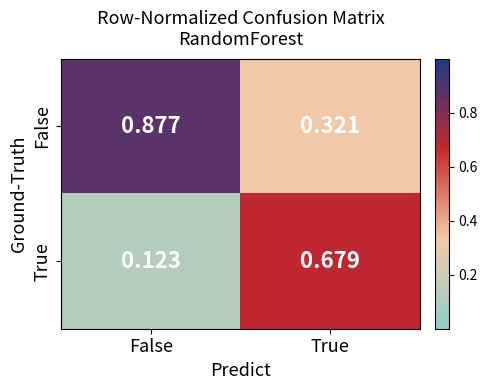

Which label corresponds to the largest value in the chart?

False